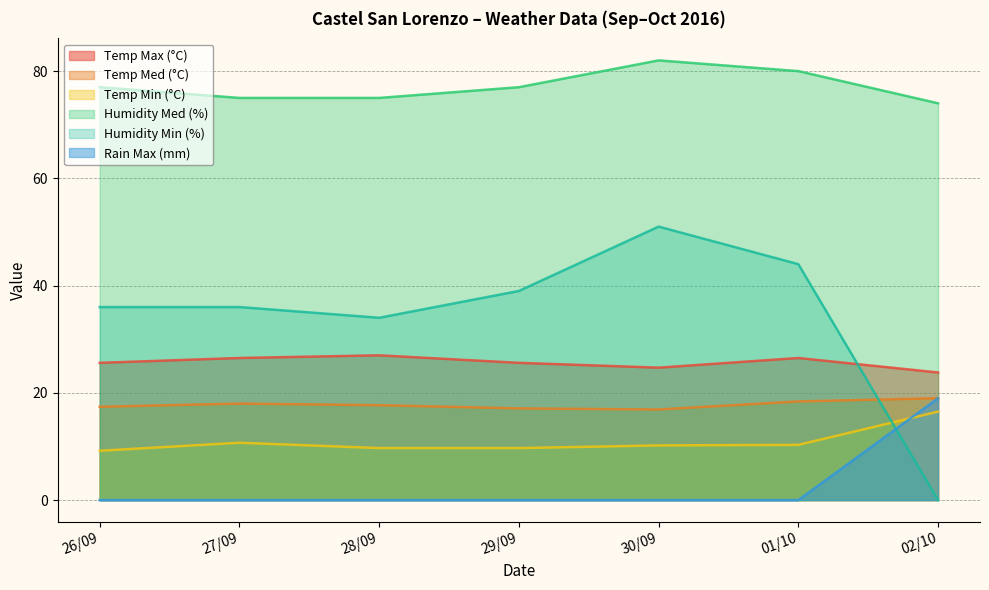

Count the number of data series in this chart.

6